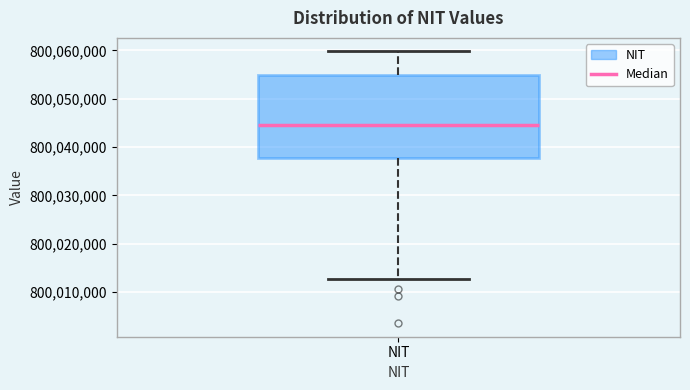

Where is the upper edge of the box for NIT on the y-axis? The values are not printed on the chart, so give them approximately, as read against the axis.

800055000